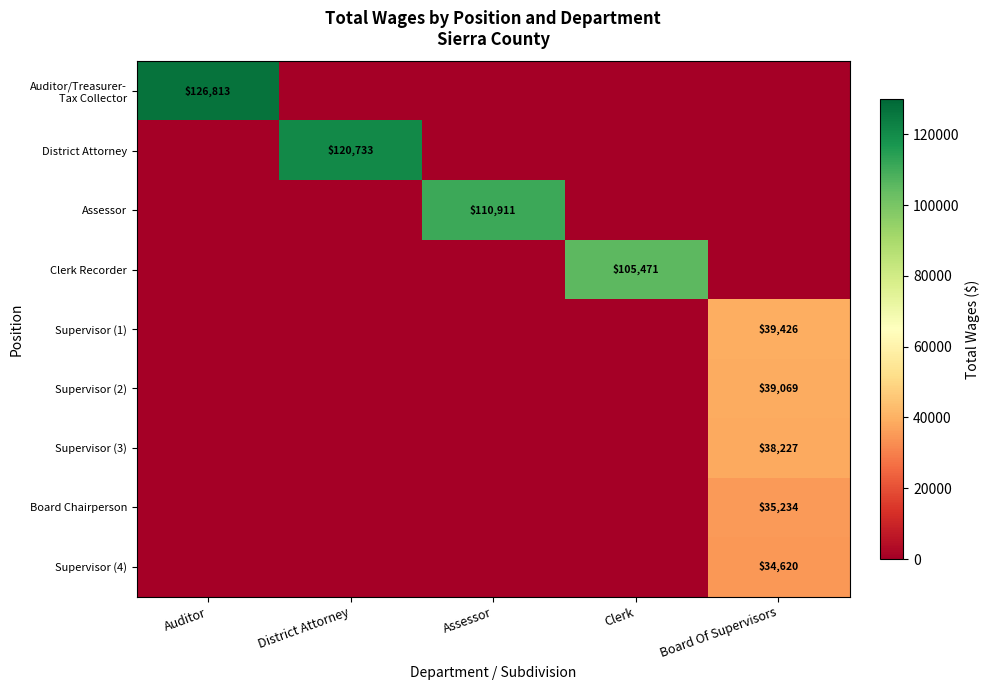

True or false: Supervisor (2) has a value of 39069 at Board Of Supervisors.

True